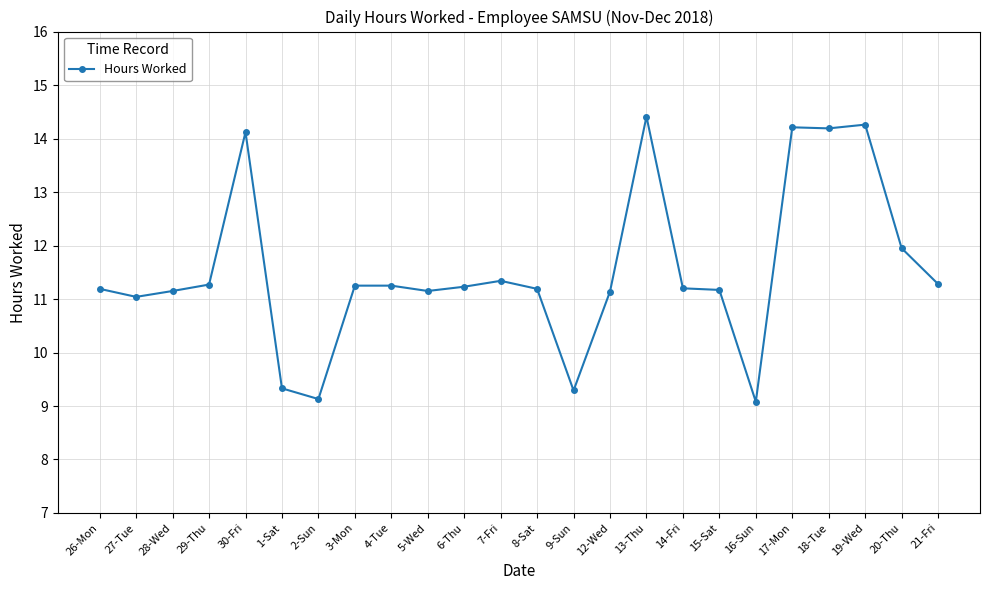

What is the value of the 12th point from the left?

11.3